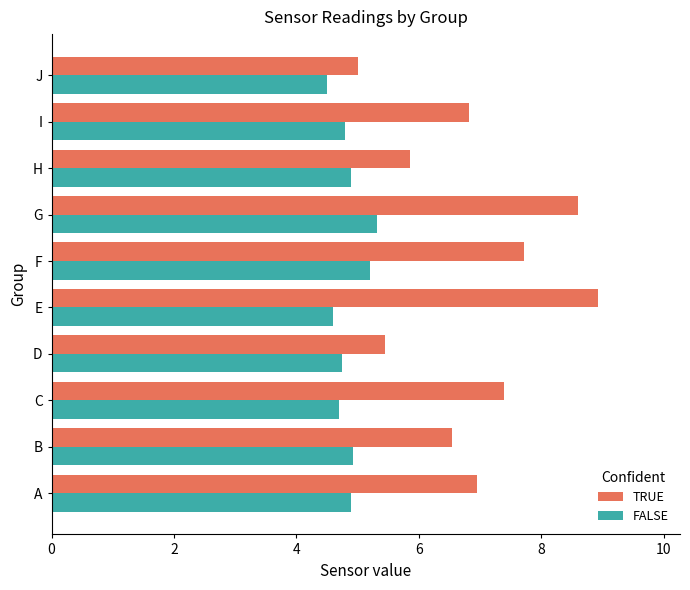

At which label is TRUE closest to 6?

H